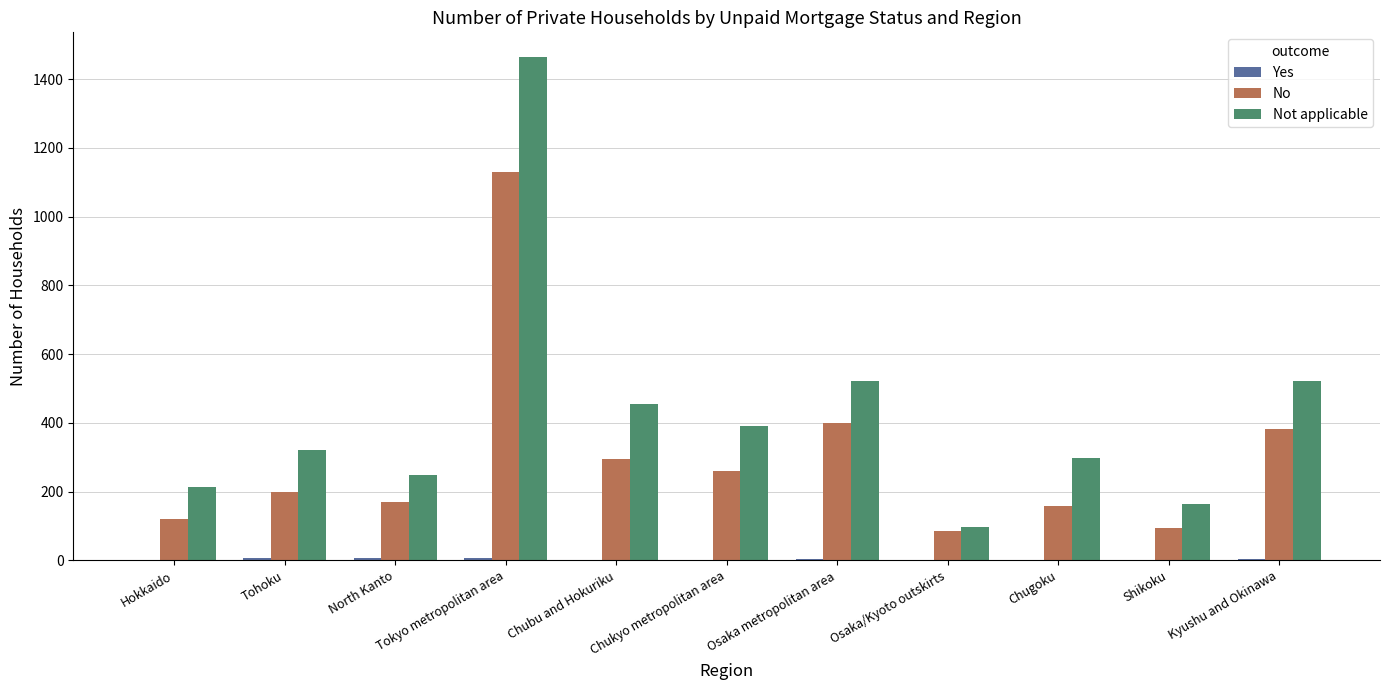

What is the difference between the Not applicable values at Shikoku and Chugoku?

136